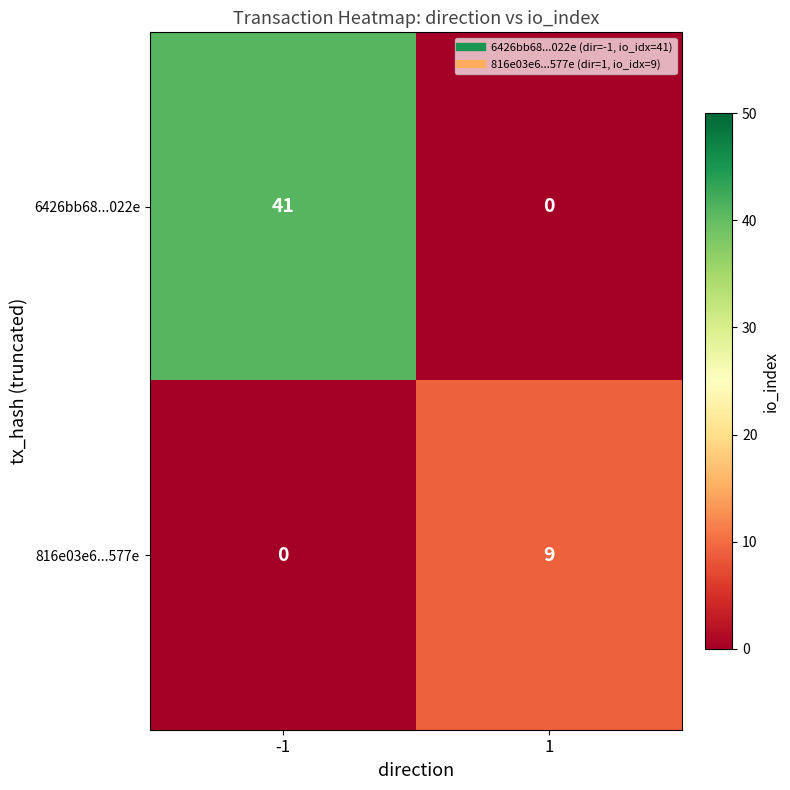

What is the highest value of the 6426bb68...022e series?

41